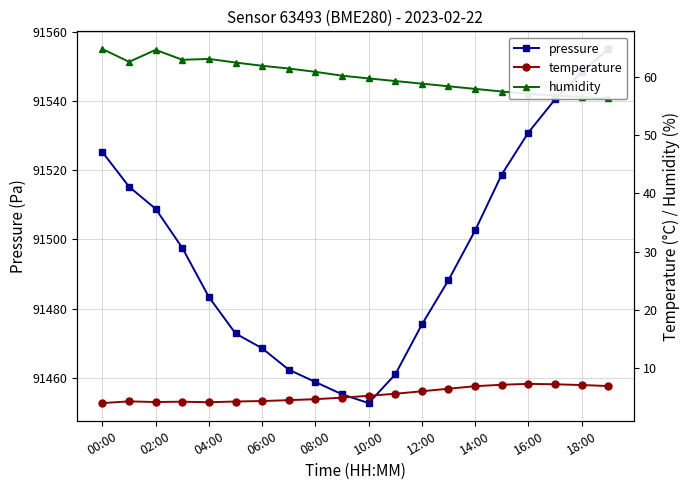

How many data points in temperature are less than 5?

10